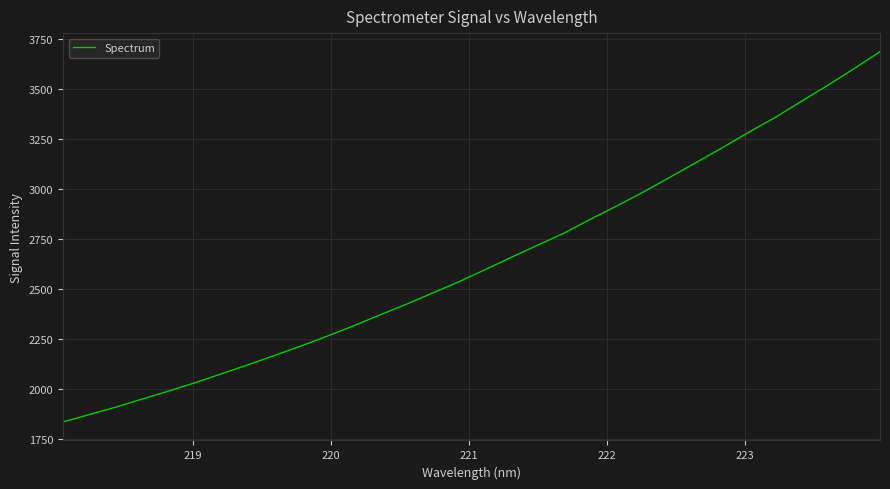

What is the difference between the maximum and minimum values?

1853.8